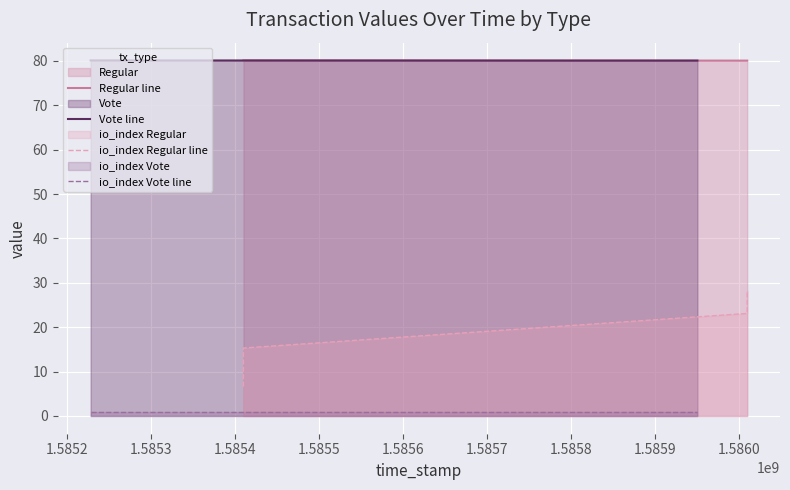

How many Vote line values are between 80 and 81?

4